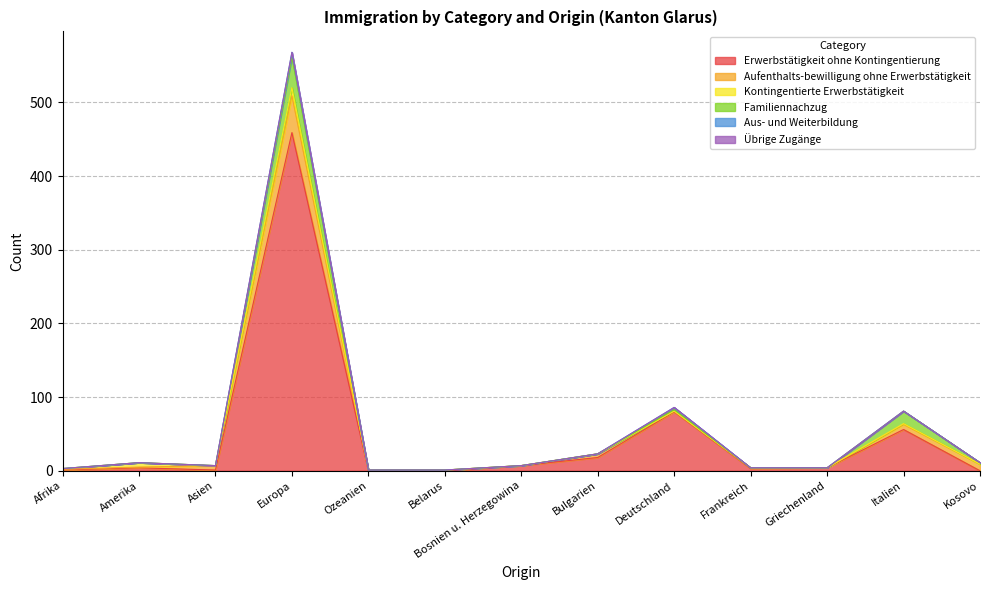

How many times do Aufenthalts-bewilligung ohne Erwerbstätigkeit and Aus- und Weiterbildung cross each other?

2